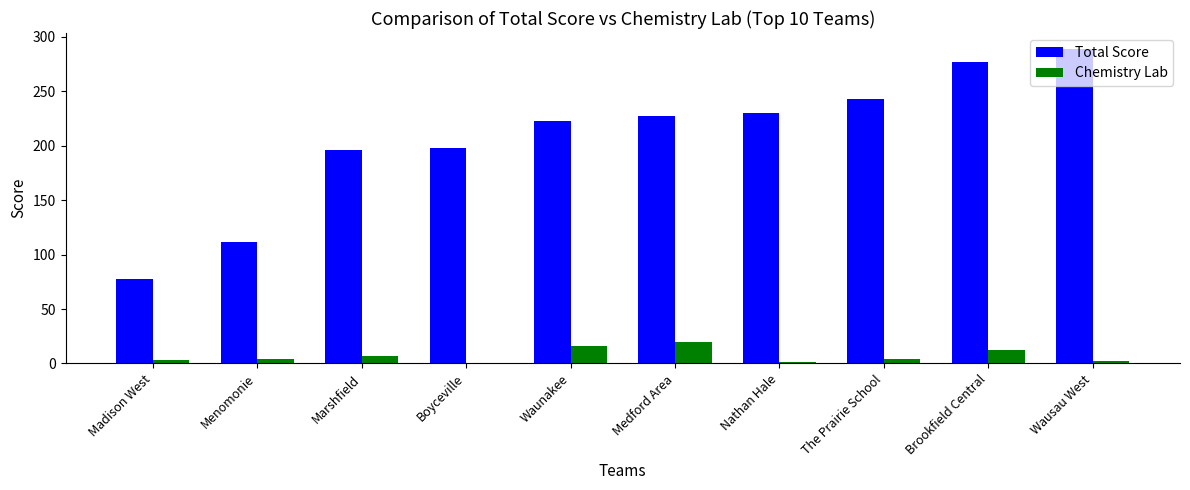

Does the chart contain stacked bars?

No